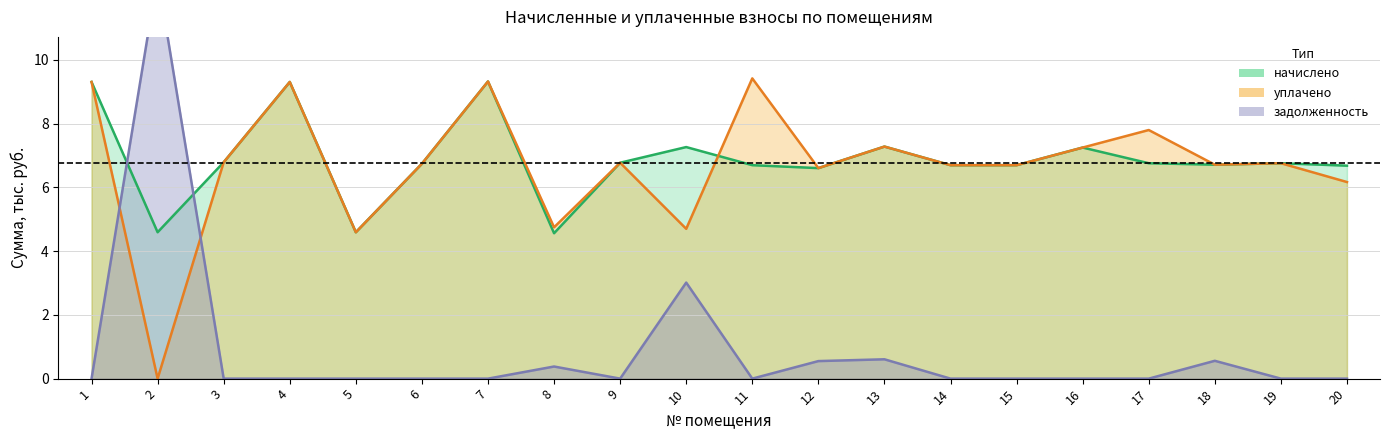

Between 7 and 9, which series saw the biggest shift?

начислено